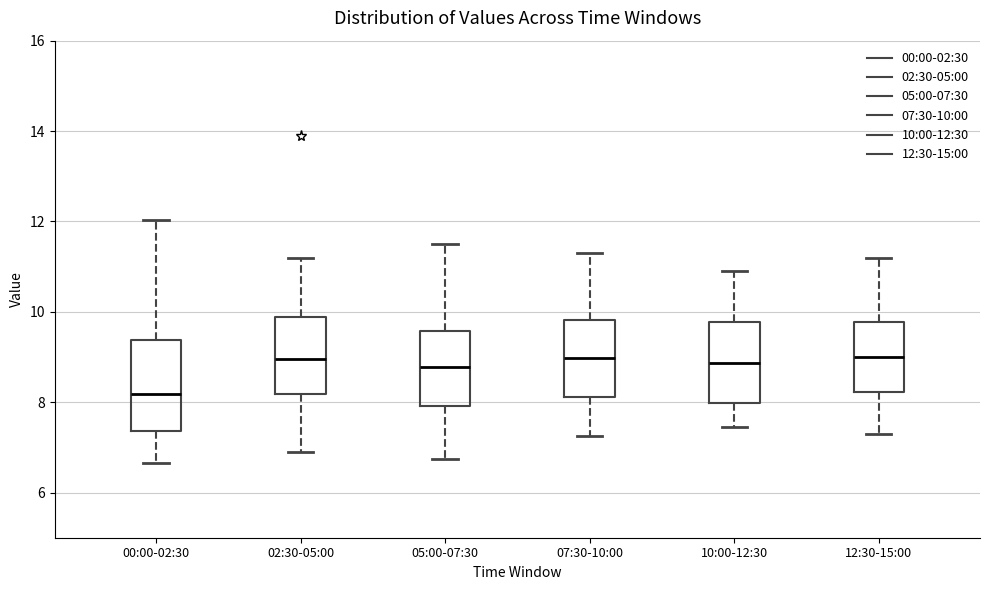

Comparing the boxes themselves (not the whiskers), which one is the tallest?

00:00-02:30